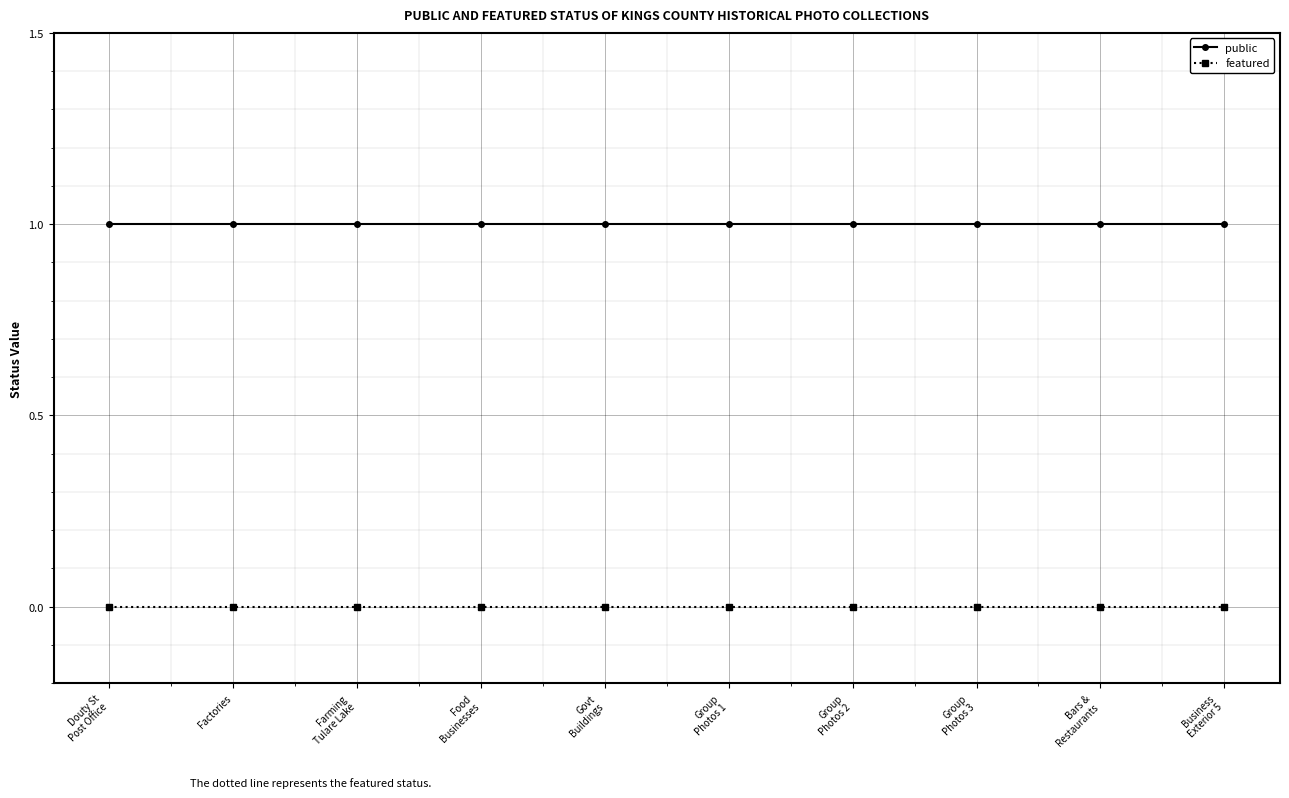

True or false: featured and public cross at least once.

False